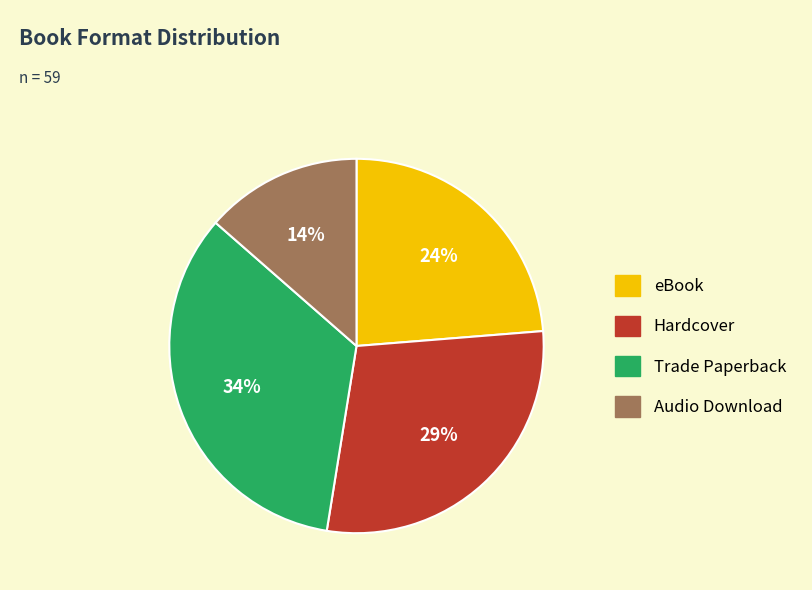

To the nearest percent, what is the average slice percentage?

25%